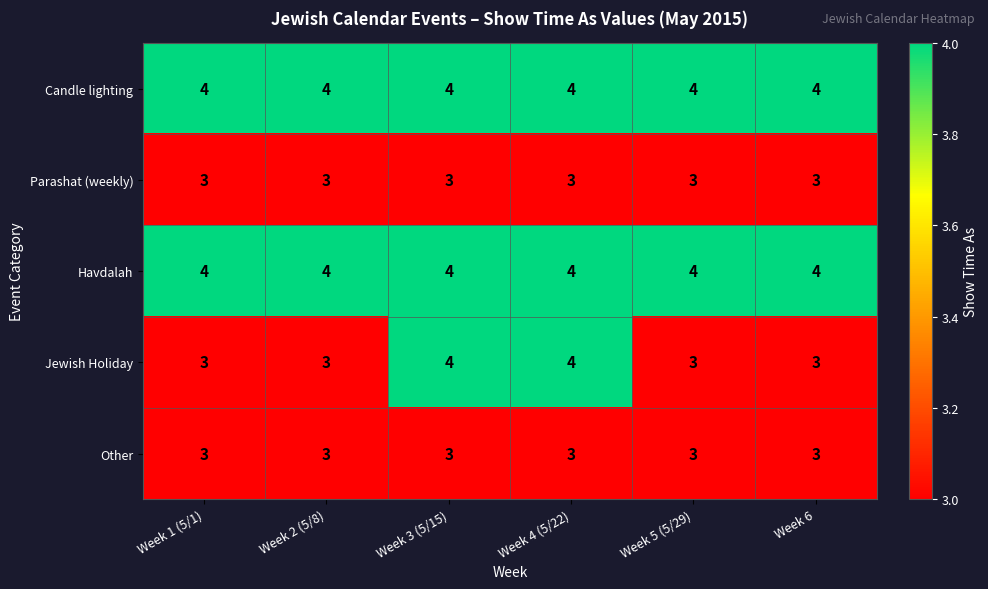

What value does the Other series have at Week 5 (5/29)?

3